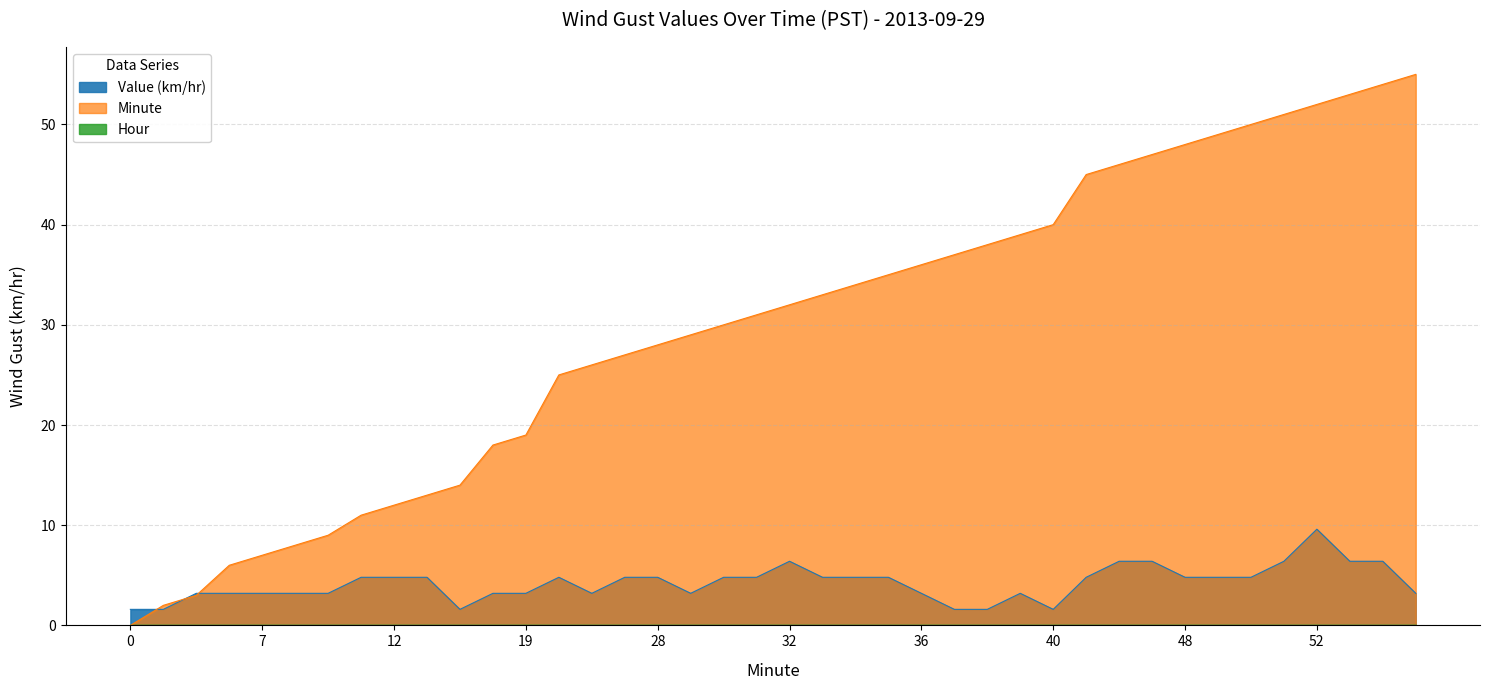

Is it true that Minute equals 2.0 at 2?

True